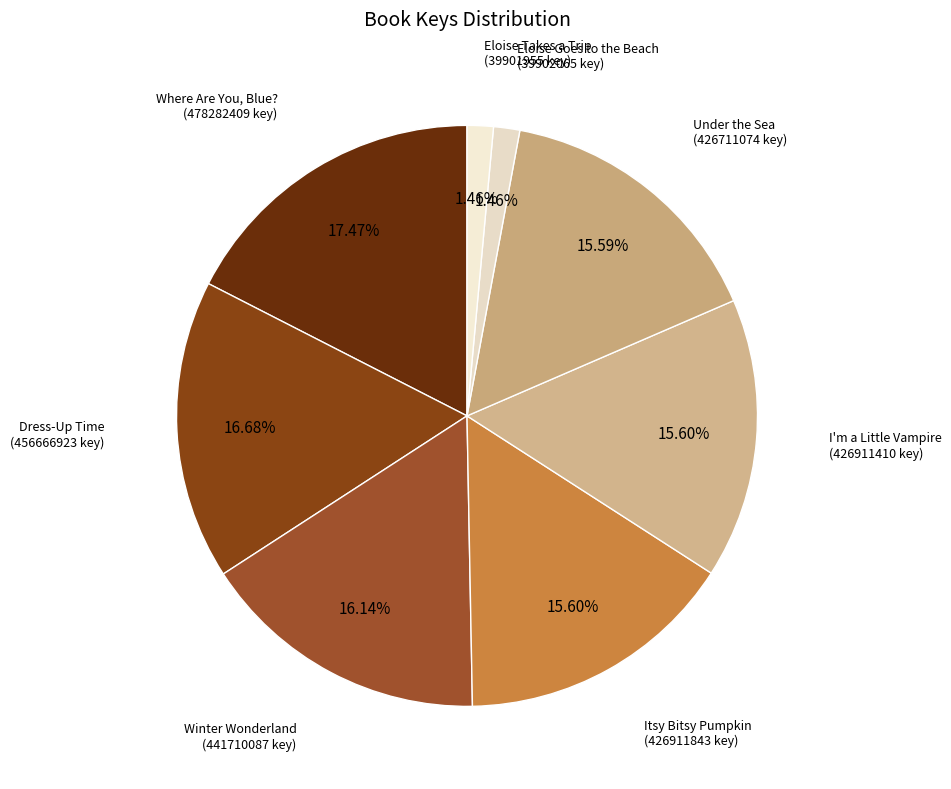

To the nearest percent, what portion does I'm a Little Vampire represent?

16%